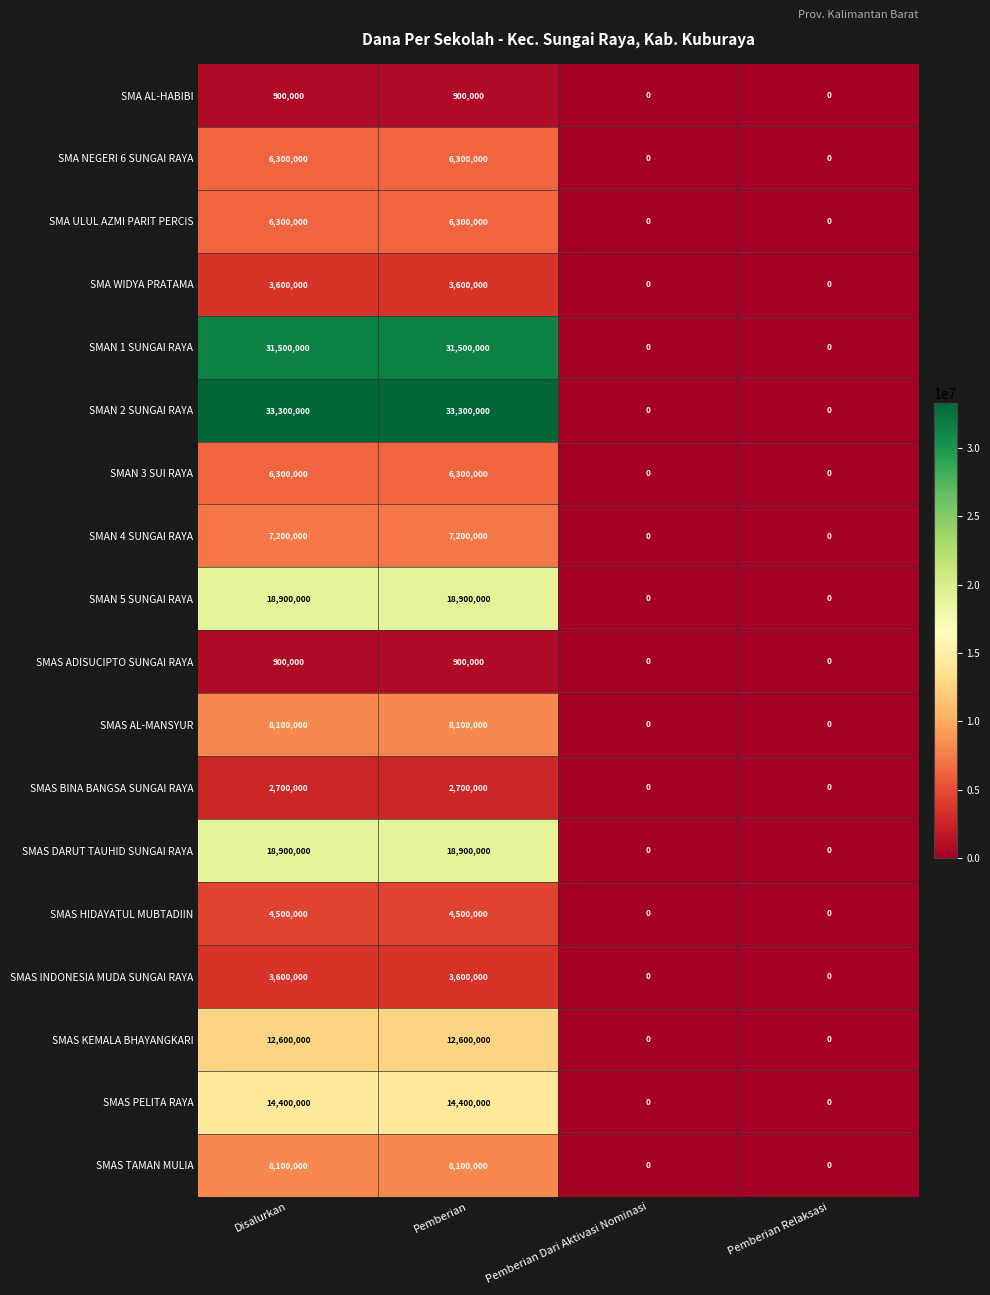

What is the difference between the second highest and minimum values in the SMA AL-HABIBI series?

900000